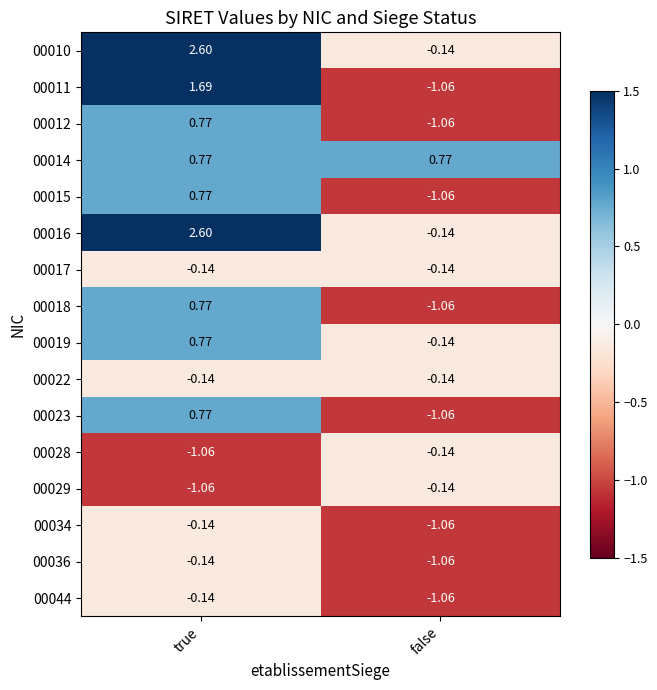

Where is 00018 nearest to the value 0?

true